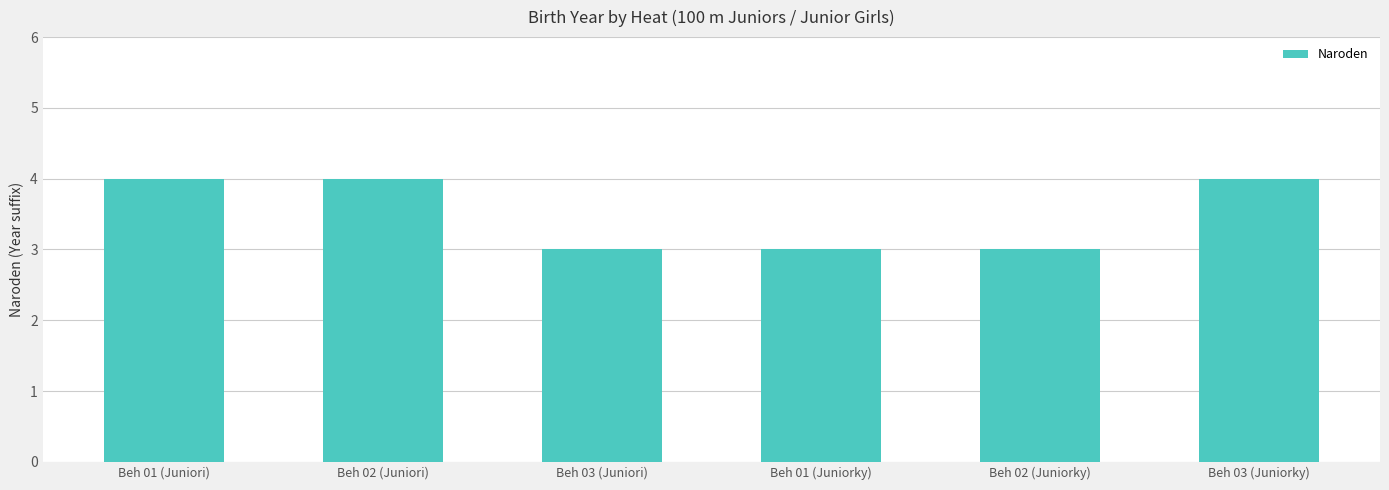

Does the chart contain stacked bars?

No